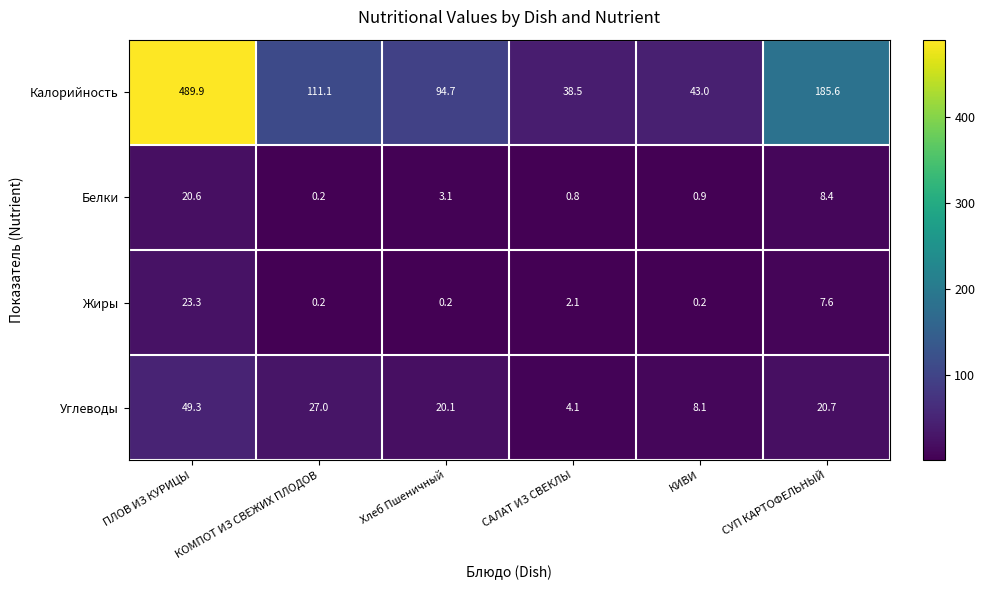

Rank the series by their maximum value, from lowest to highest.

Белки, Жиры, Углеводы, Калорийность